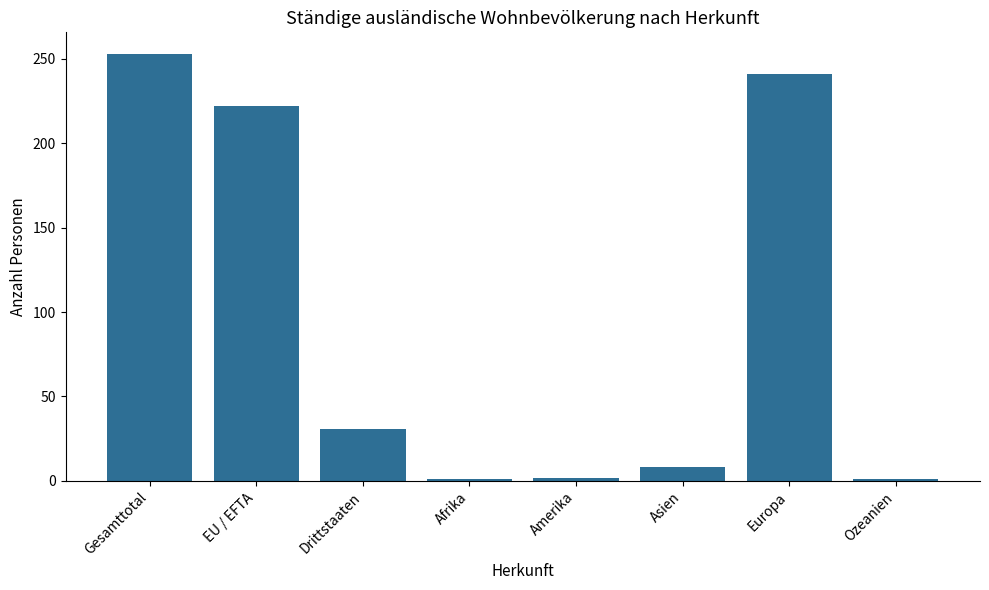

What is the change in value from EU / EFTA to Europa?

+19